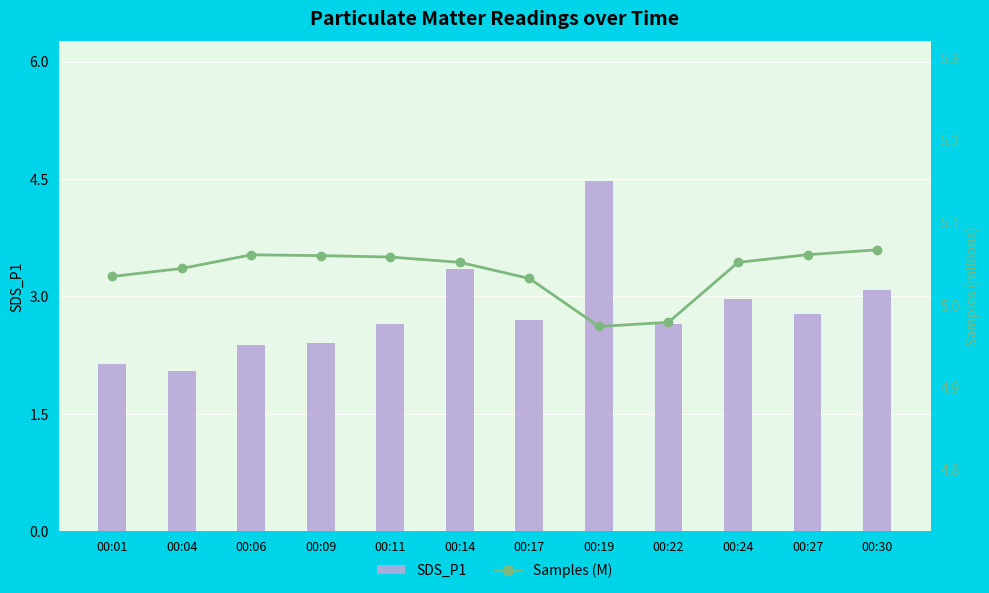

Which category has the highest value in the Samples (M) series?

00:30